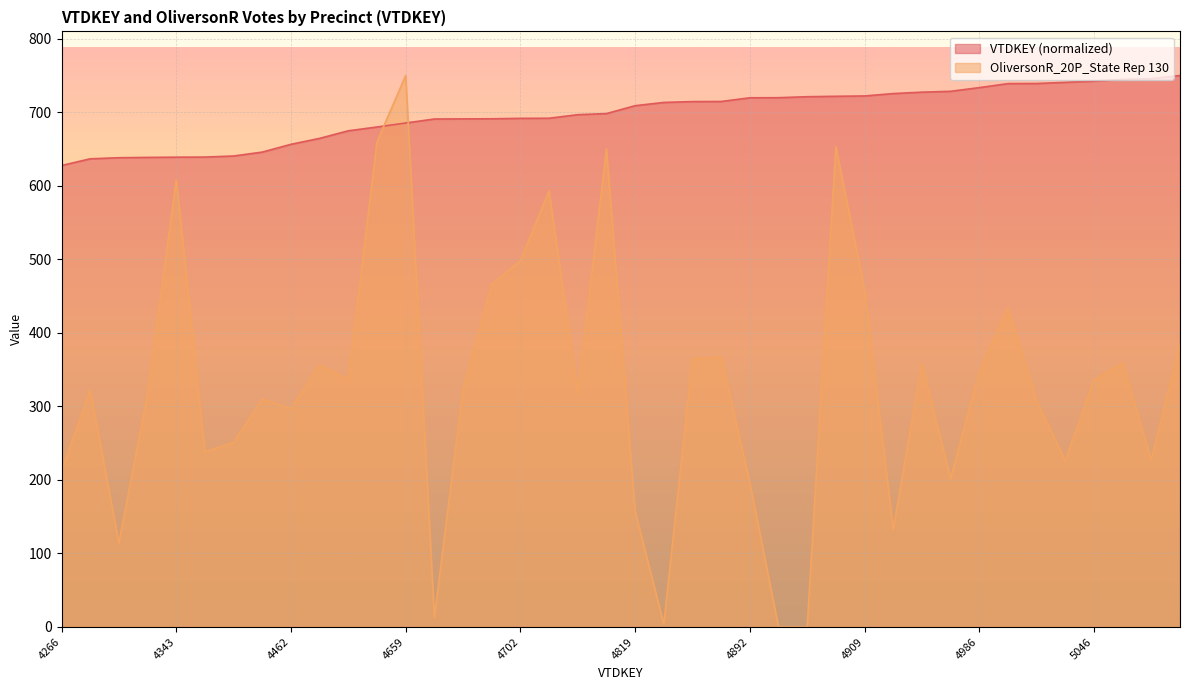

How many lines are shown in the chart?

2